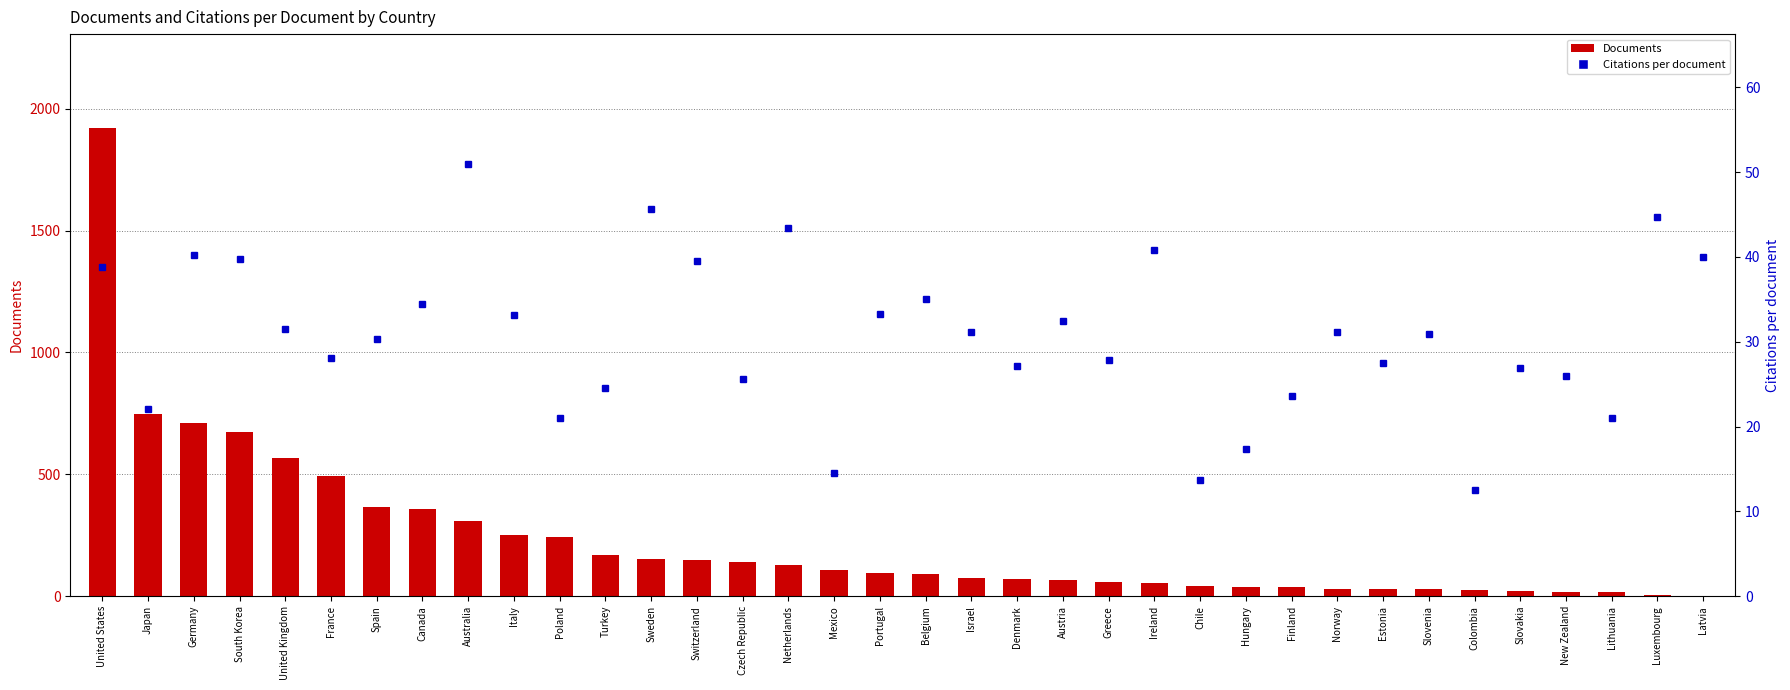

What is the value of the Citations per document bar at the 31st from the left?

12.5